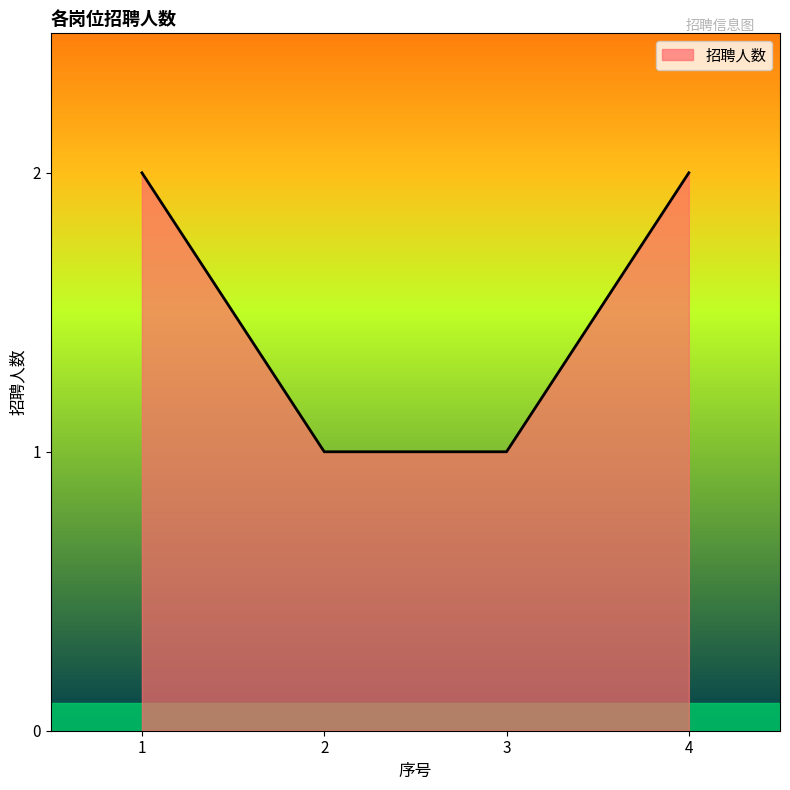

The chart shows a value of 2 at 2. True or false?

False